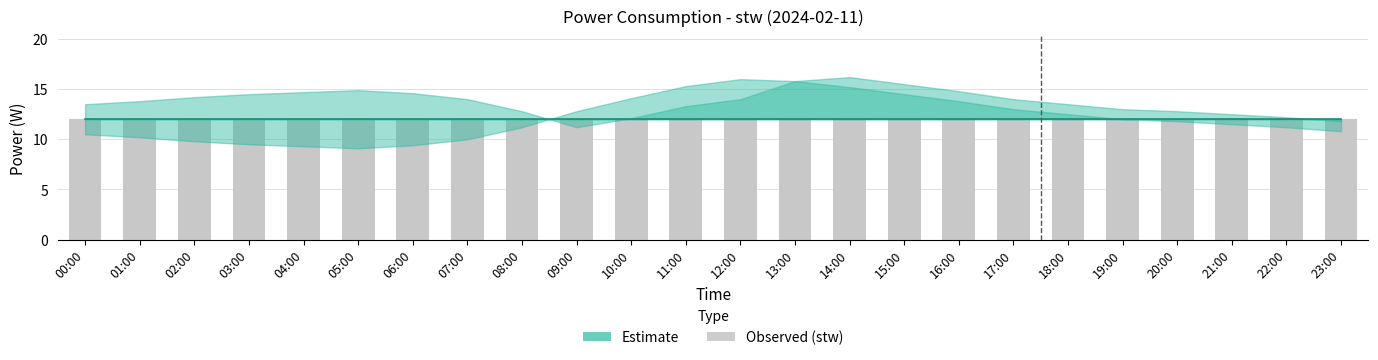

What position from the right is 04:00?

20